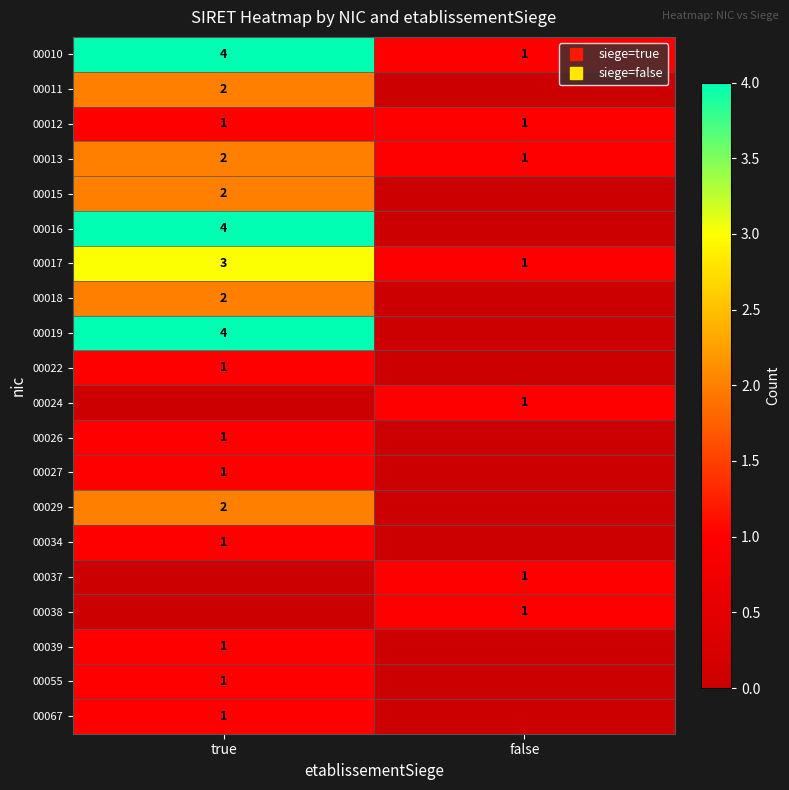

True or false: 00039 has a value of 0 at true.

False